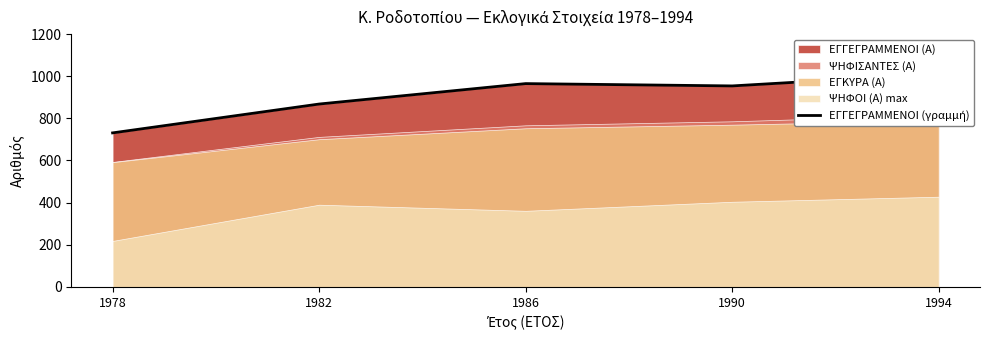

Is it true that the value at 1986 is 965?

True